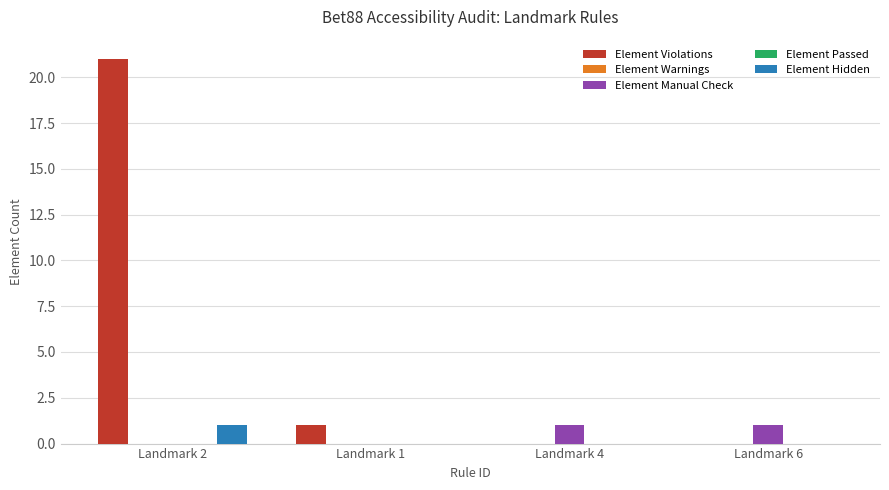

What is the label of the 2nd bar from the left?

Landmark 1